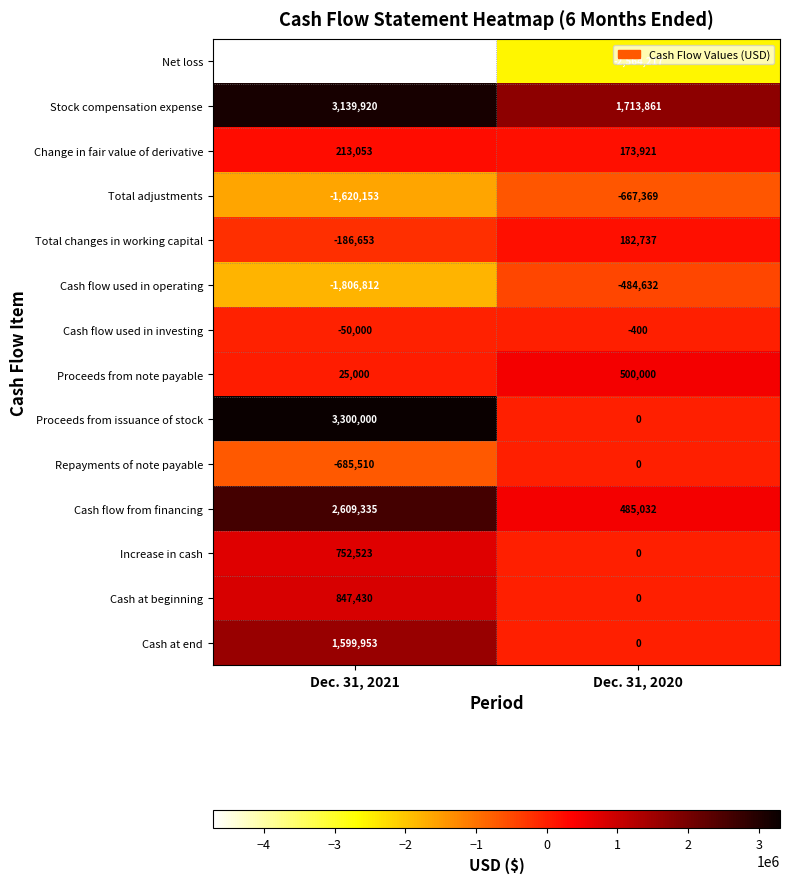

What is the difference between the highest and lowest values at Dec. 31, 2020?

4278078